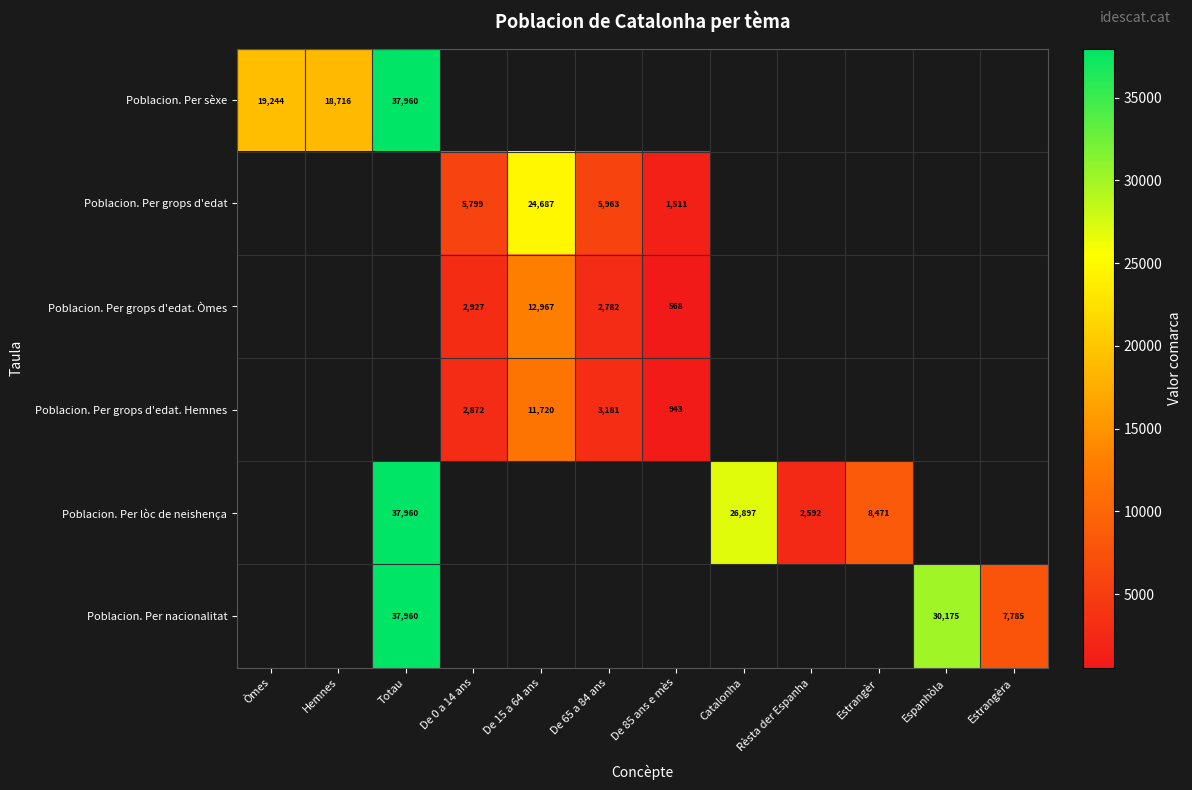

How many distinct data groups are displayed?

6